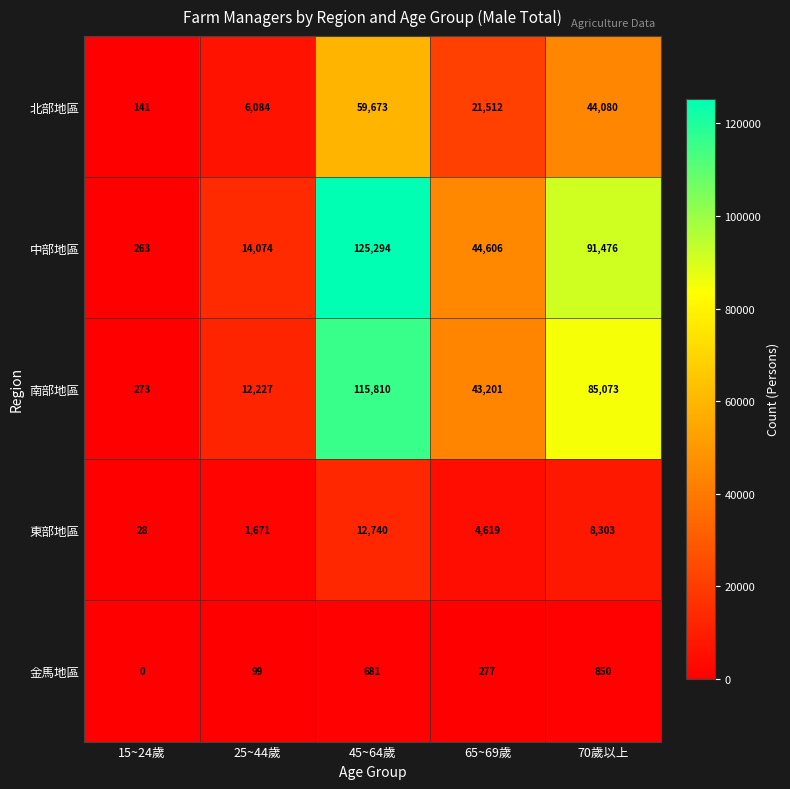

Reading left to right, extract all data points from this chart.

北部地區: 15~24歲=141	25~44歲=6084	45~64歲=59673	65~69歲=21512	70歲以上=44080
中部地區: 15~24歲=263	25~44歲=14074	45~64歲=125294	65~69歲=44606	70歲以上=91476
南部地區: 15~24歲=273	25~44歲=12227	45~64歲=115810	65~69歲=43201	70歲以上=85073
東部地區: 15~24歲=28	25~44歲=1671	45~64歲=12740	65~69歲=4619	70歲以上=8303
金馬地區: 15~24歲=0	25~44歲=99	45~64歲=681	65~69歲=277	70歲以上=850